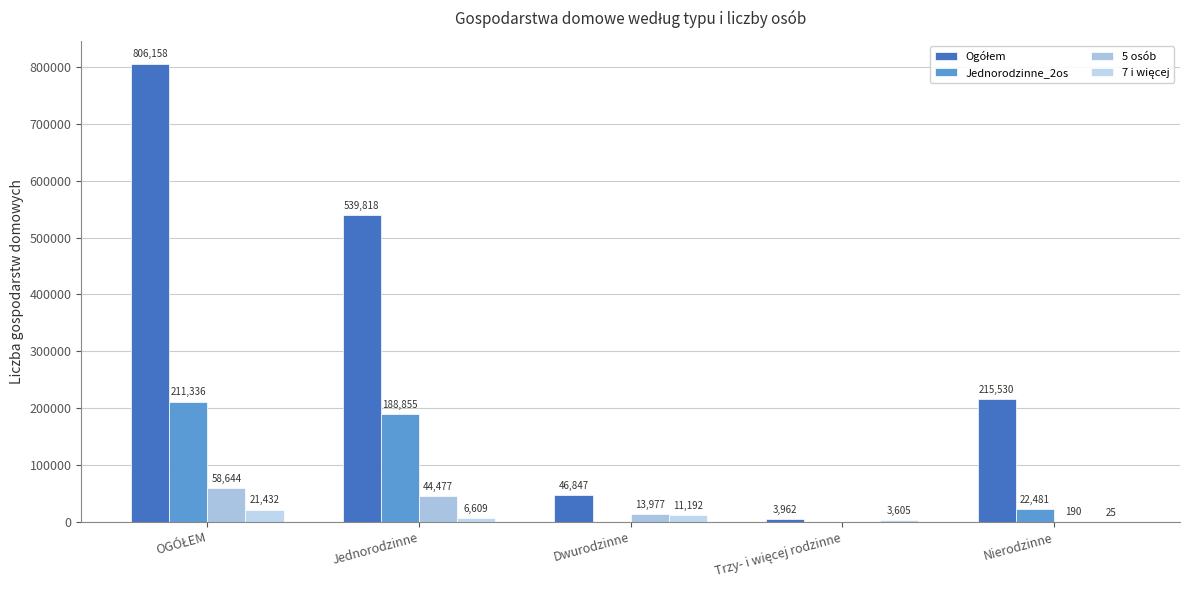

At which category is the sum across all series the highest?

OGÓŁEM